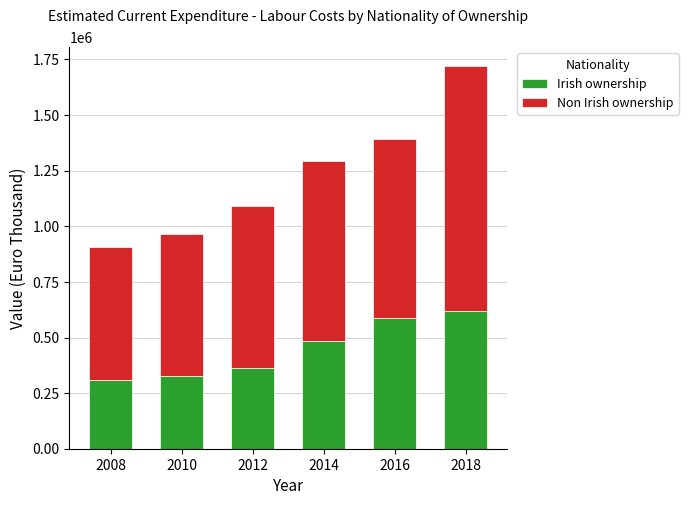

What is the highest value of the Irish ownership series?

617344